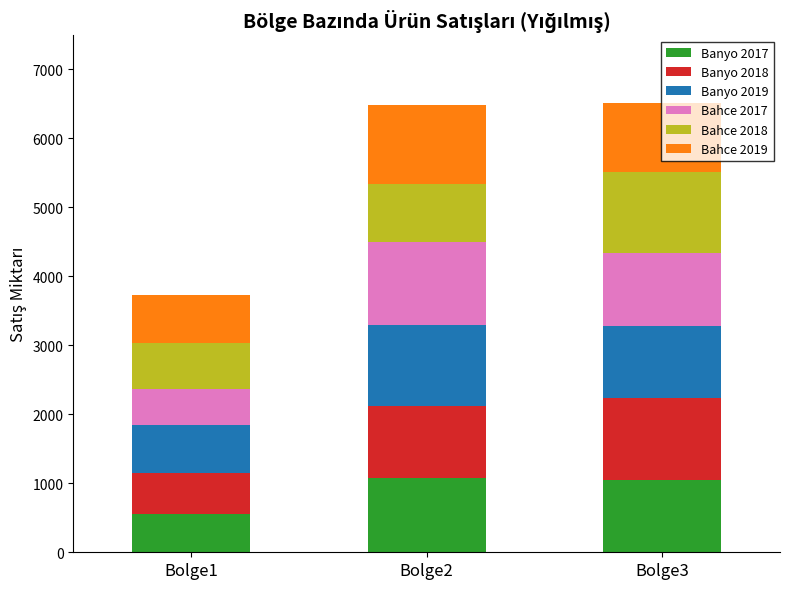

What are all the series names shown in the legend?

Banyo 2017, Banyo 2018, Banyo 2019, Bahce 2017, Bahce 2018, Bahce 2019